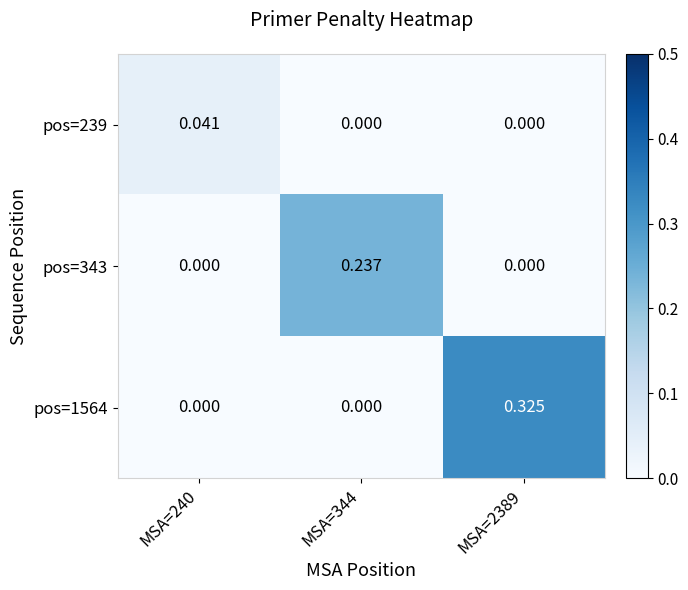

Count the number of data series in this chart.

3